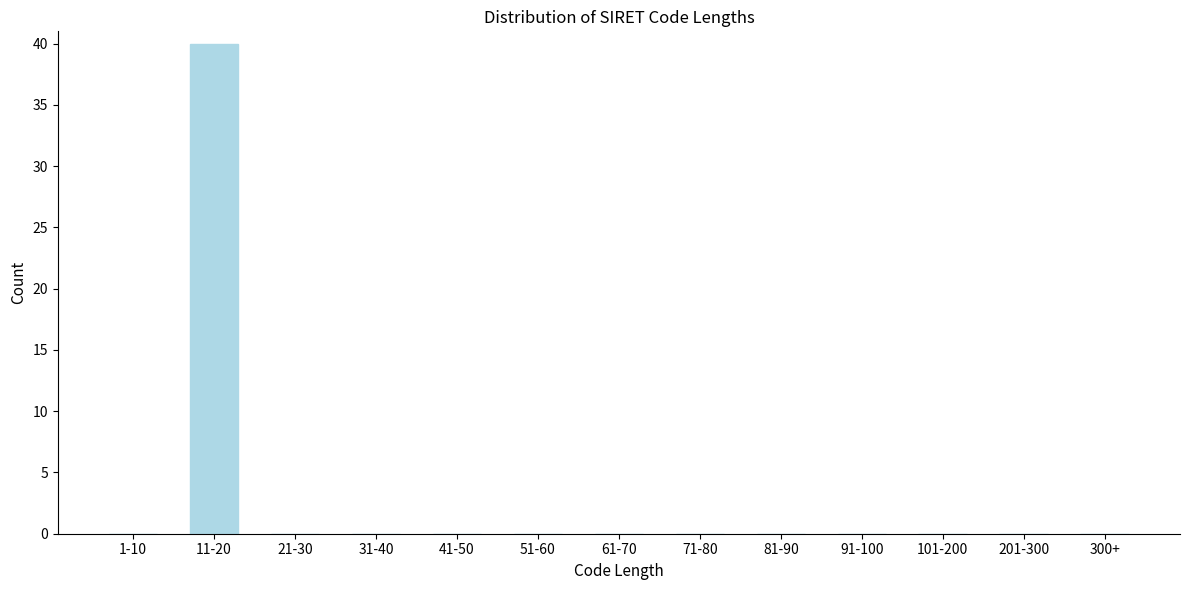

Reading right to left, list all the values displayed in this chart.

300+=0	201-300=0	101-200=0	91-100=0	81-90=0	71-80=0	61-70=0	51-60=0	41-50=0	31-40=0	21-30=0	11-20=40	1-10=0